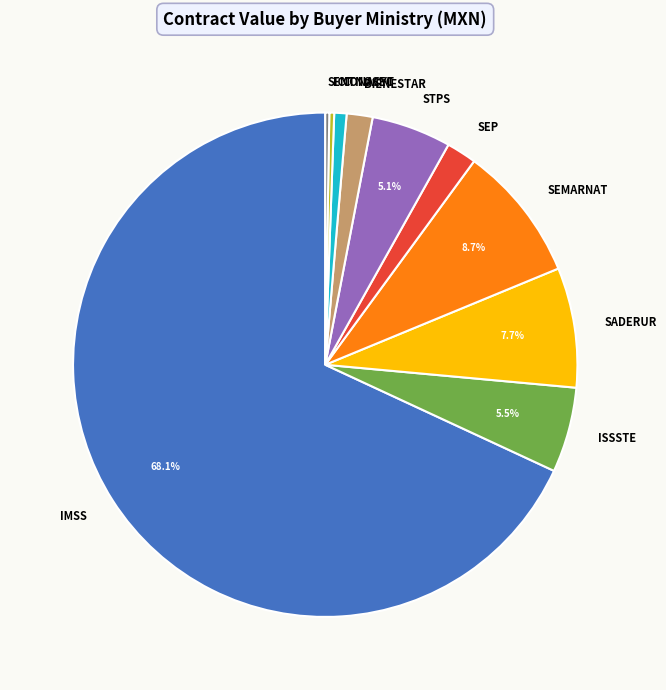

Which category has the biggest portion of the pie?

IMSS